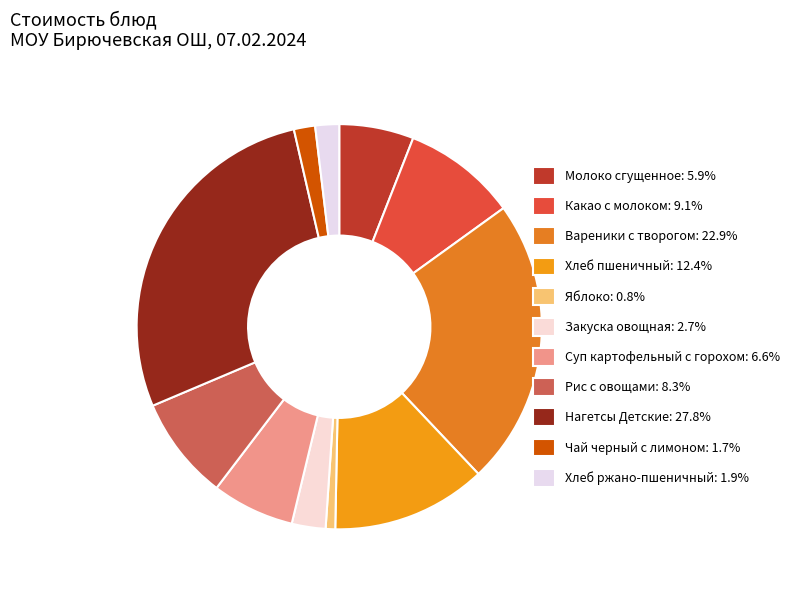

Does any single category account for the majority?

No